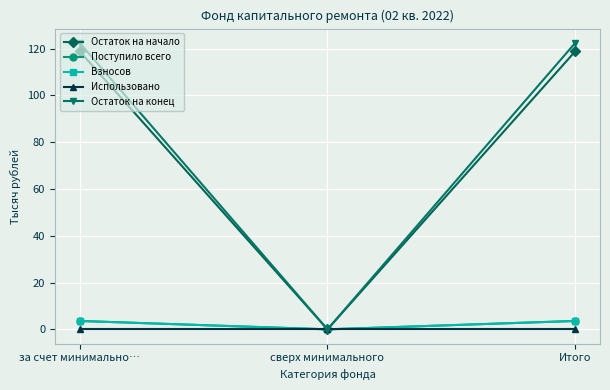

True or false: Остаток на начало has a value of 118.8 at за счет минимально….

True